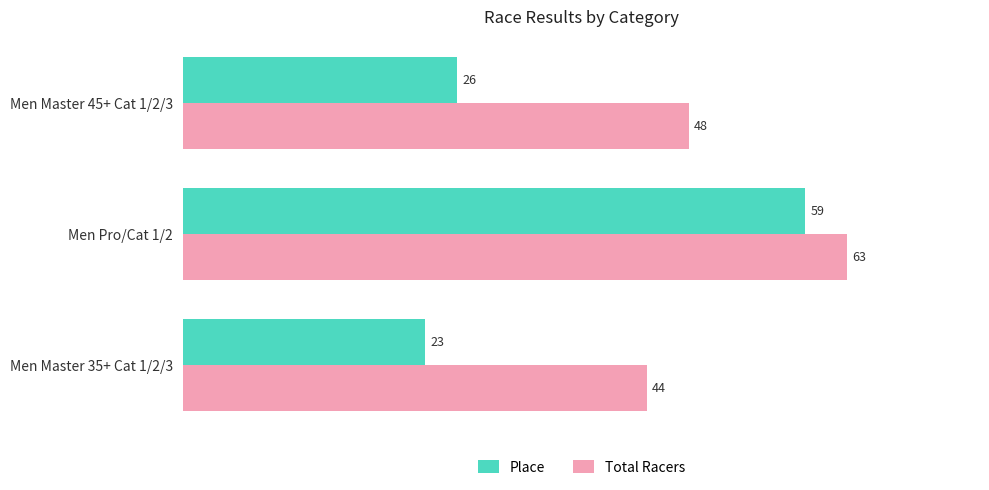

Which category has the highest value in the Place series?

Men Pro/Cat 1/2